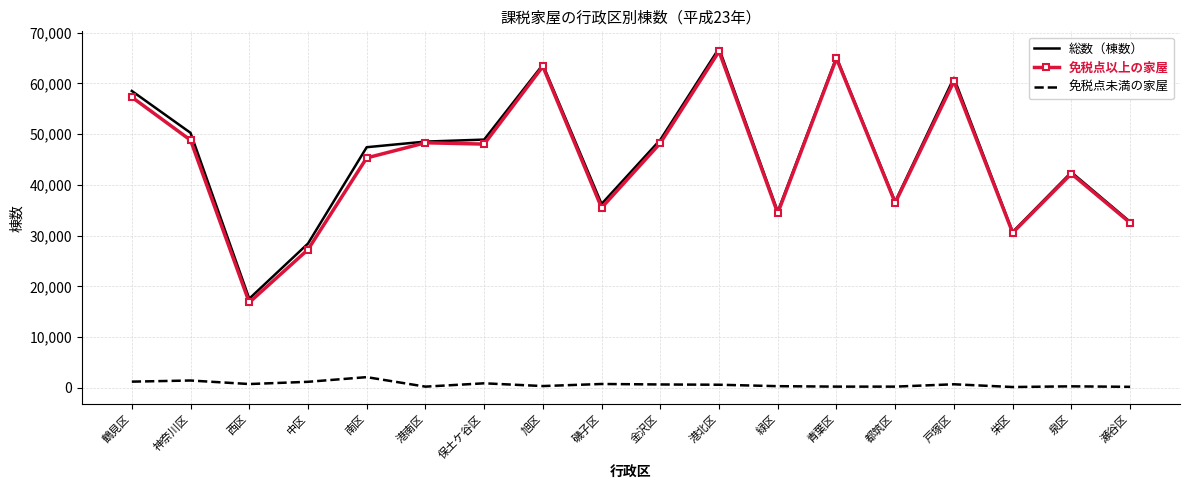

How many series are shown in this chart?

3